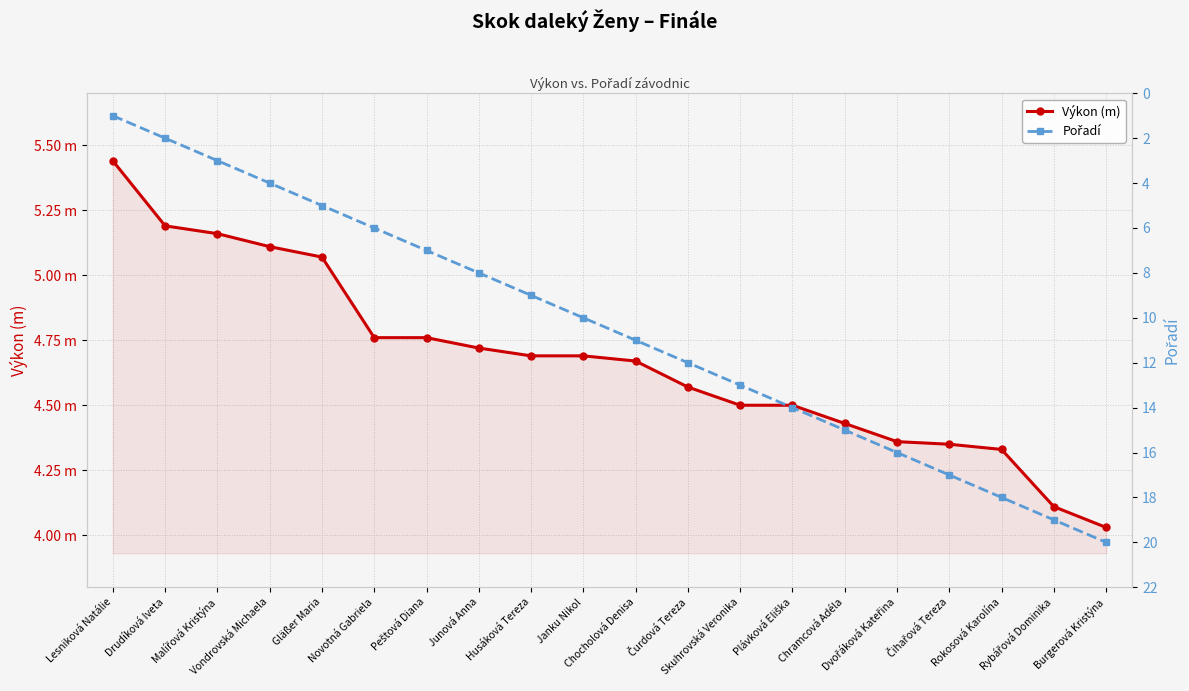

Which series has the largest total across all categories?

Pořadí